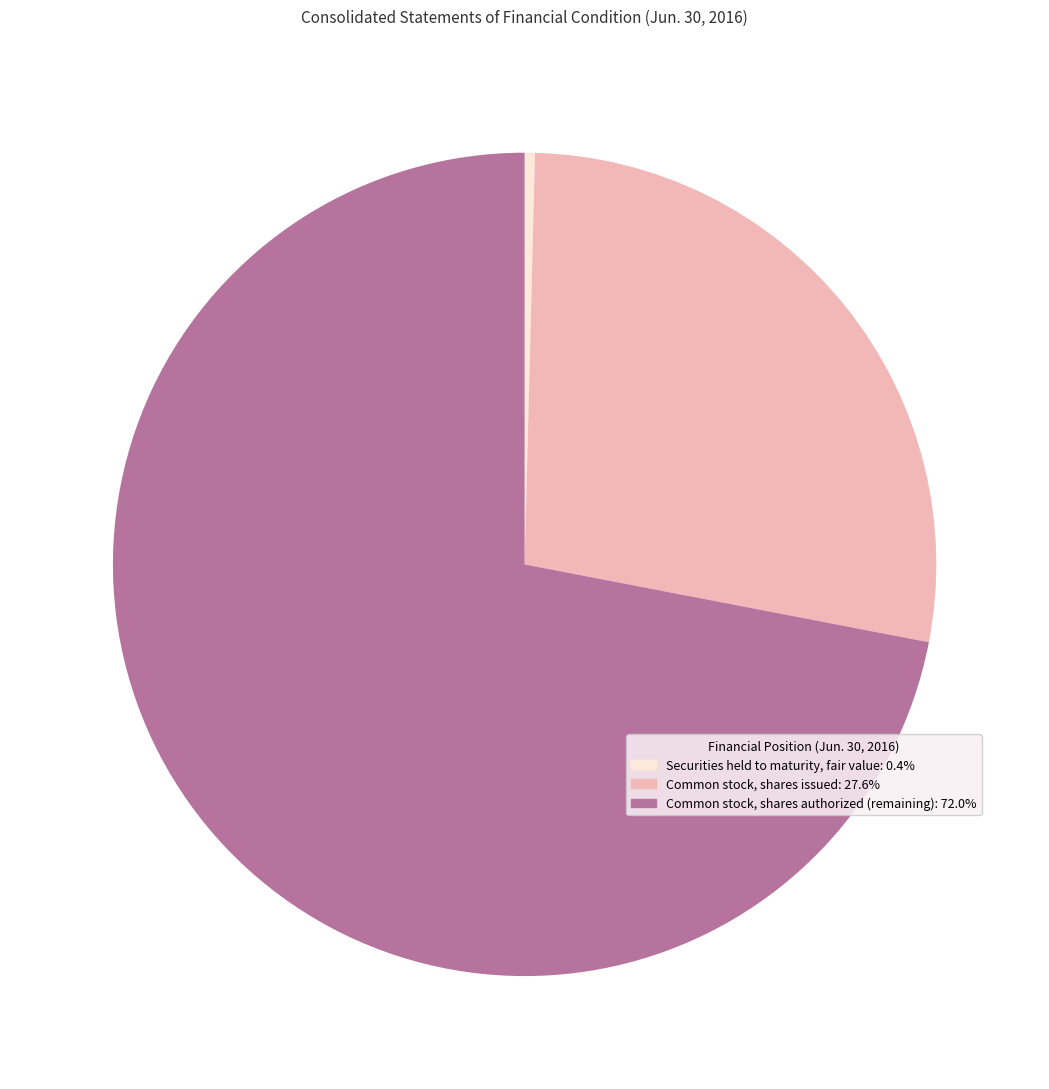

Which category has the smallest portion of the pie?

Securities held to maturity, fair value